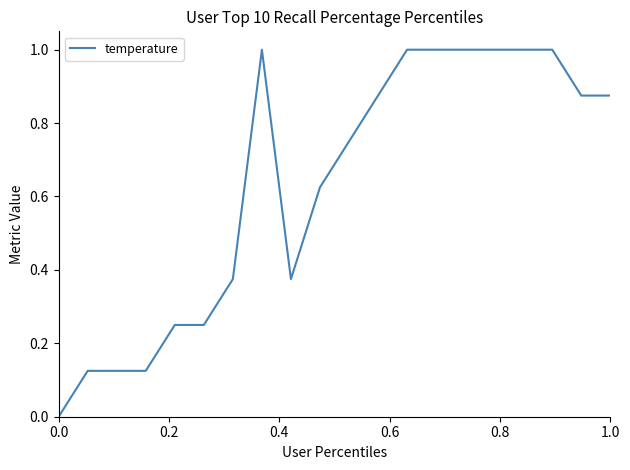

What is the maximum value shown in the chart?

1.0